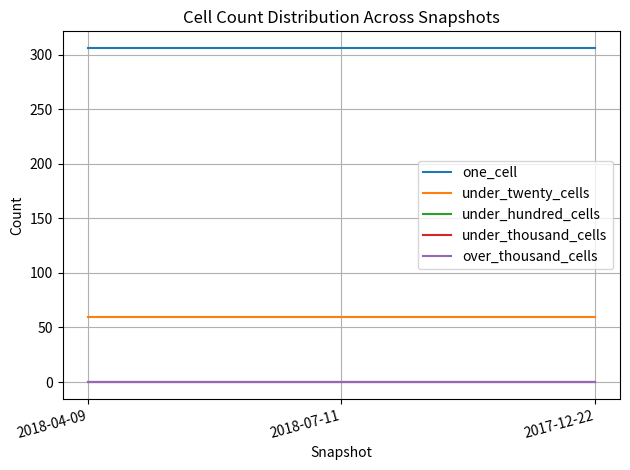

Does the chart have visible grid lines?

Yes